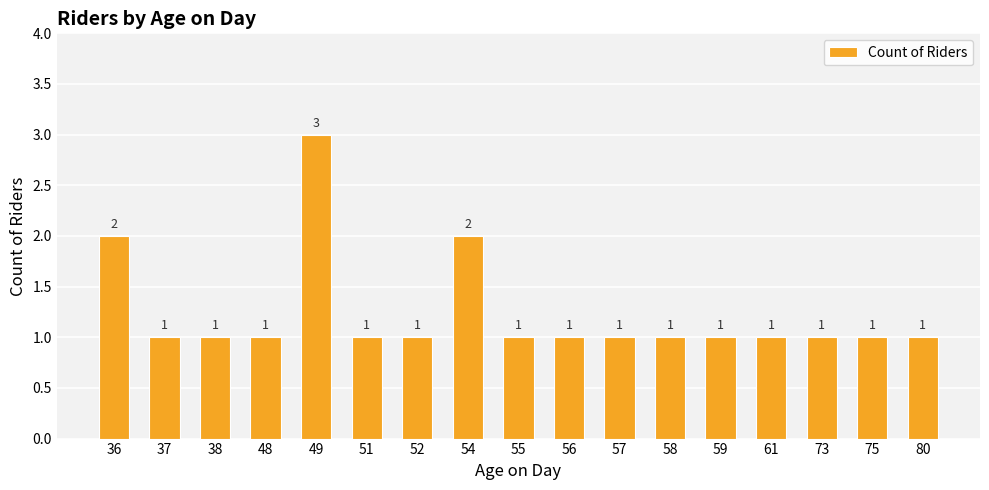

Reading right to left, what are all the values shown in this chart?

80=1	75=1	73=1	61=1	59=1	58=1	57=1	56=1	55=1	54=2	52=1	51=1	49=3	48=1	38=1	37=1	36=2